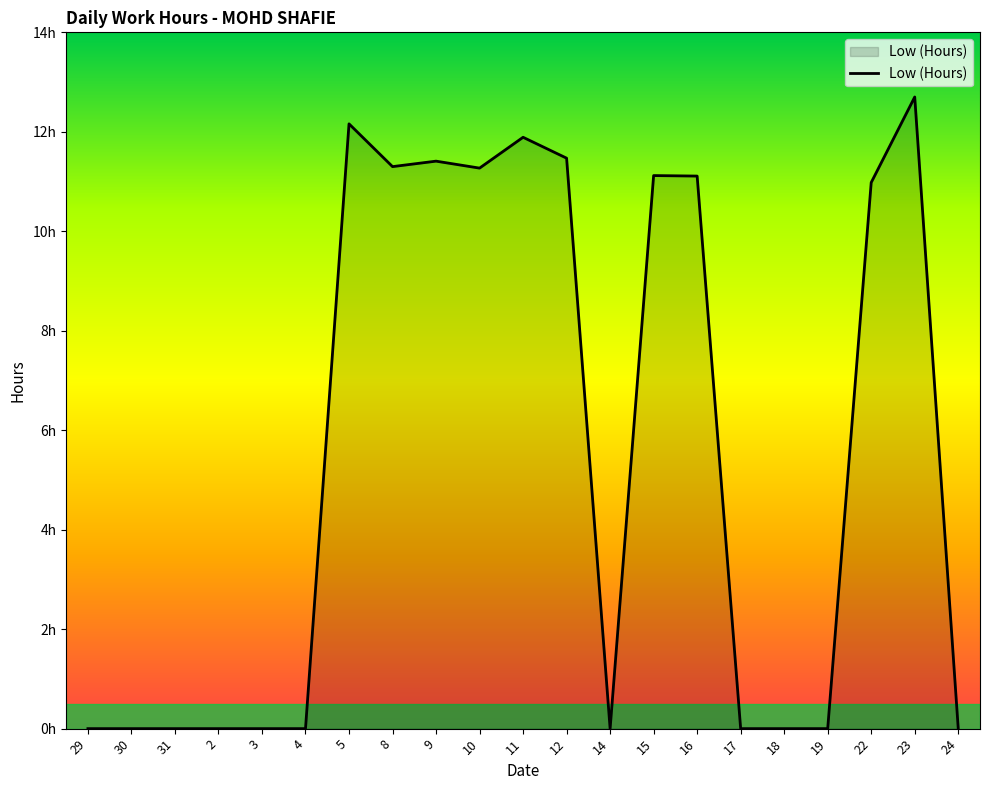

What is the sum of all values?

115.4